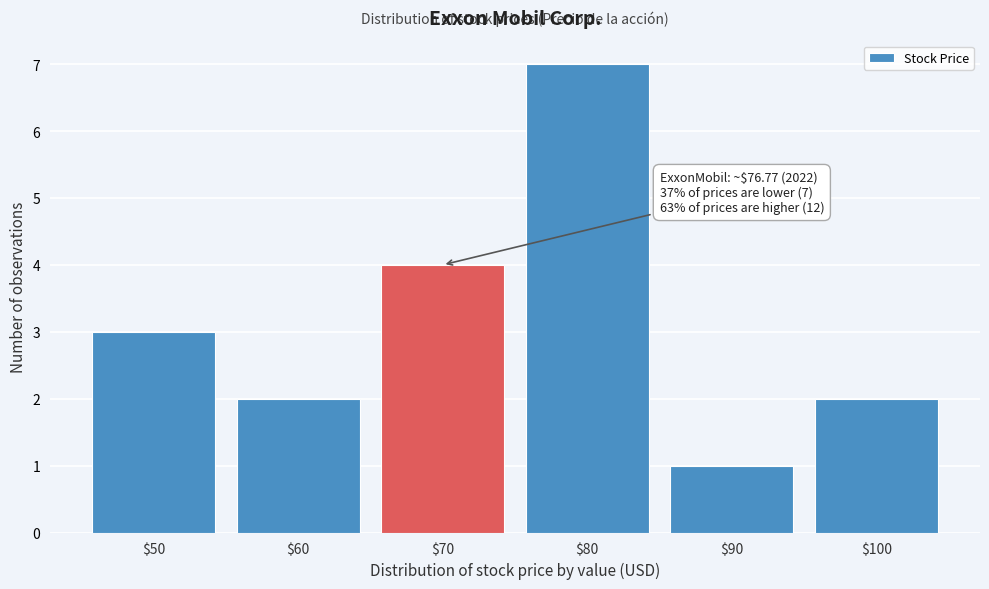

Reading left to right, what are all the values shown in this chart?

3	2	4	7	1	2